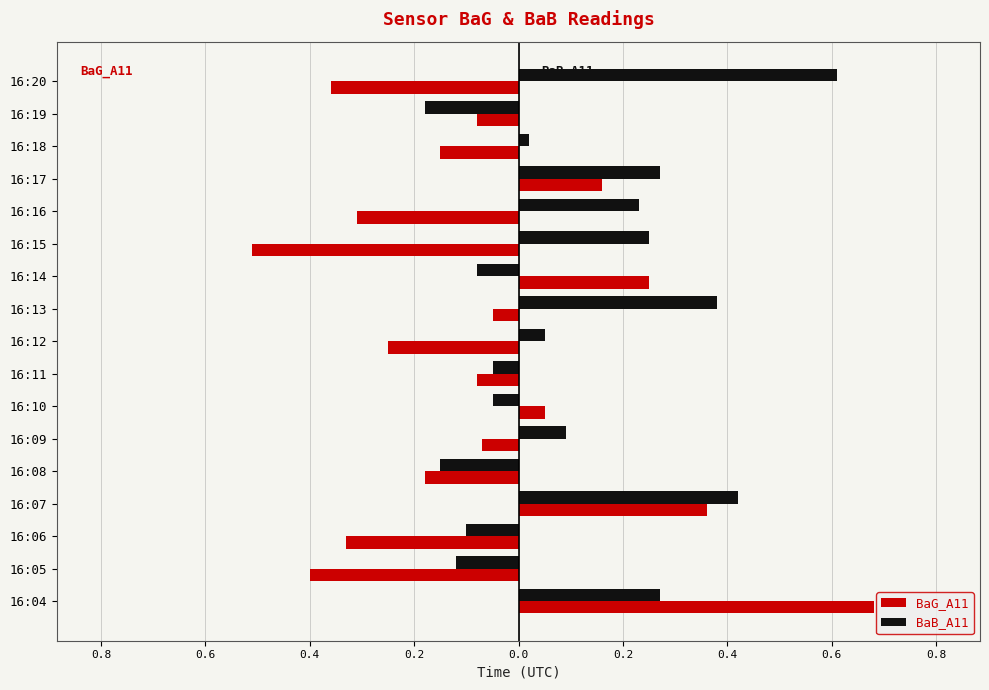

Reading right to left, transcribe all the data shown in this chart.

BaG_A11: -0.4	-0.1	-0.1	0.2	-0.3	-0.5	0.2	-0.1	-0.2	-0.1	0.1	-0.1	-0.2	0.4	-0.3	-0.4	0.7
BaB_A11: 0.6	-0.2	0.0	0.3	0.2	0.2	-0.1	0.4	0.1	-0.1	-0.1	0.1	-0.1	0.4	-0.1	-0.1	0.3